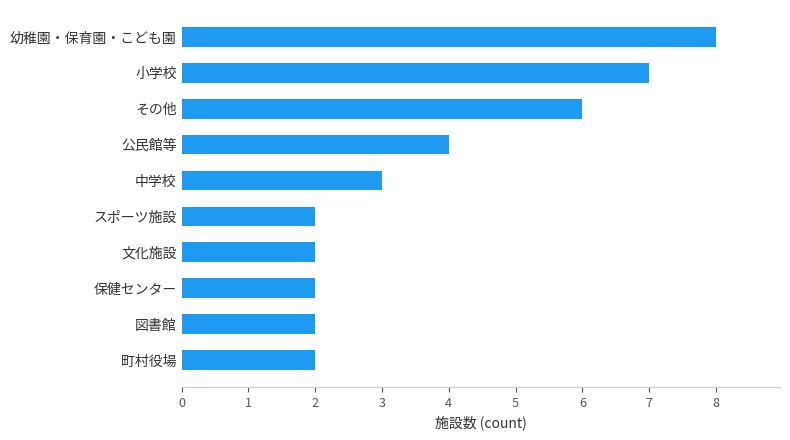

Is it true that the value at 中学校 is 1?

False